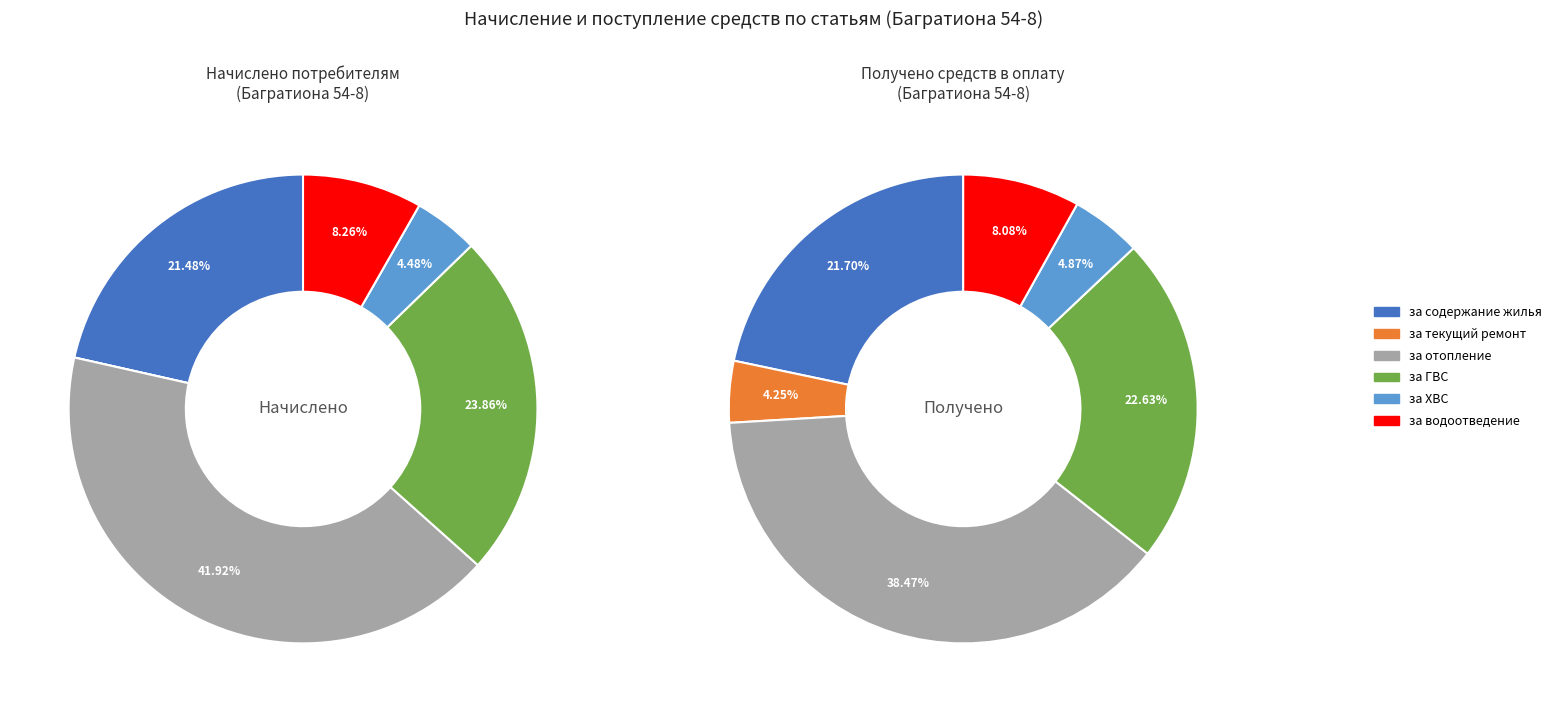

Is it true that за текущий ремонт is 0% of the pie?

True